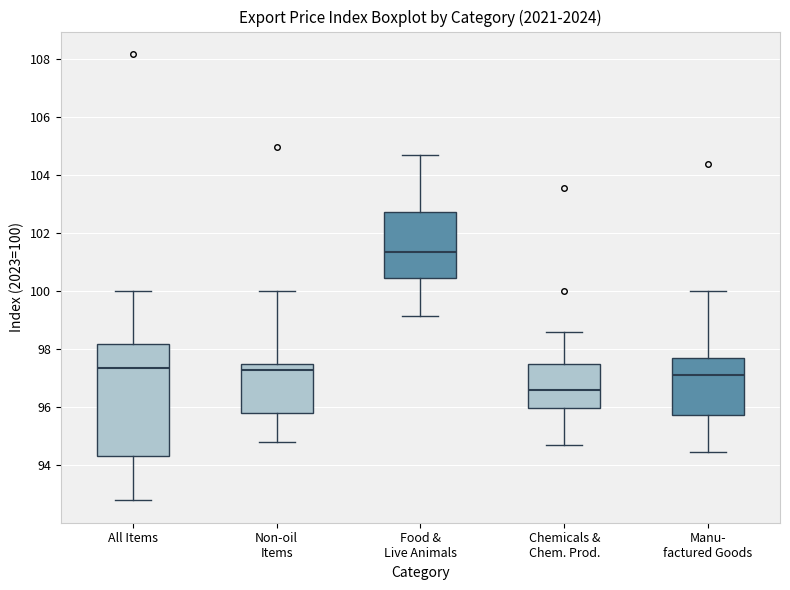

Which box has the lowest median line?

Chemicals & Chem. Prod.